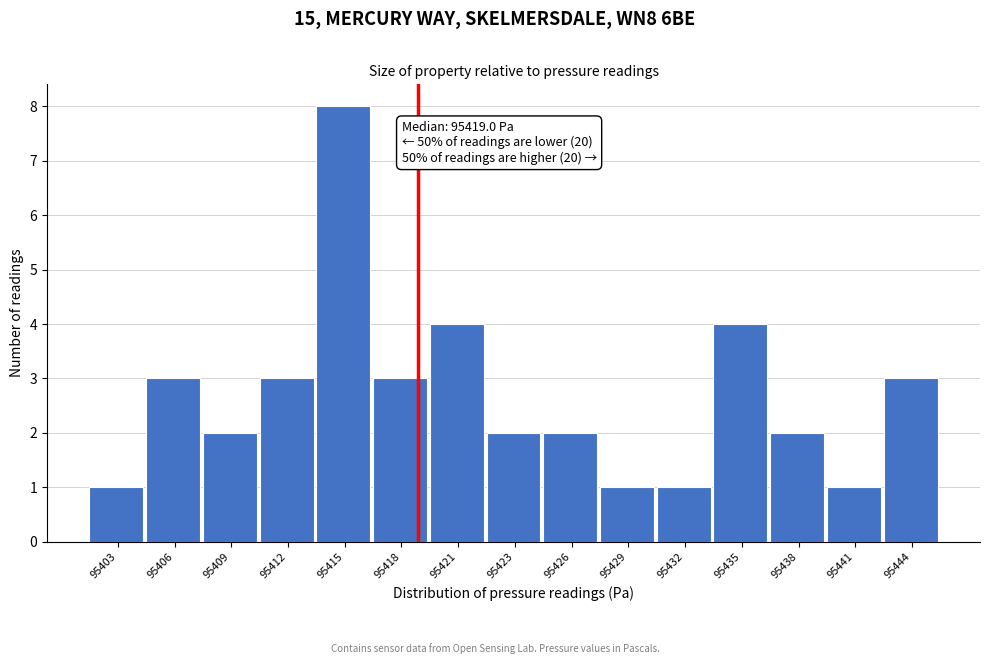

Reading left to right, extract all data points from this chart.

1	3	2	3	8	3	4	2	2	1	1	4	2	1	3